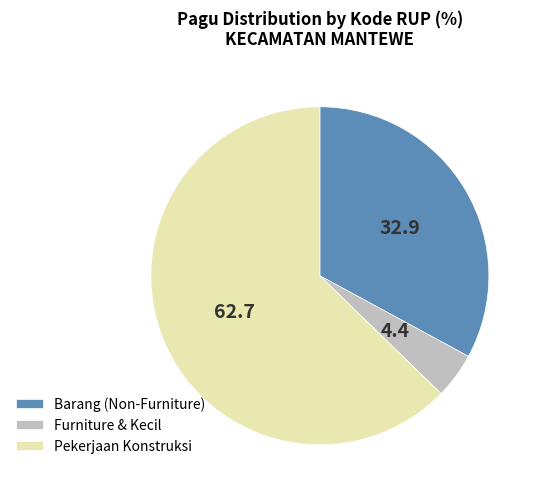

Which category has the smallest portion of the pie?

Furniture & Kecil